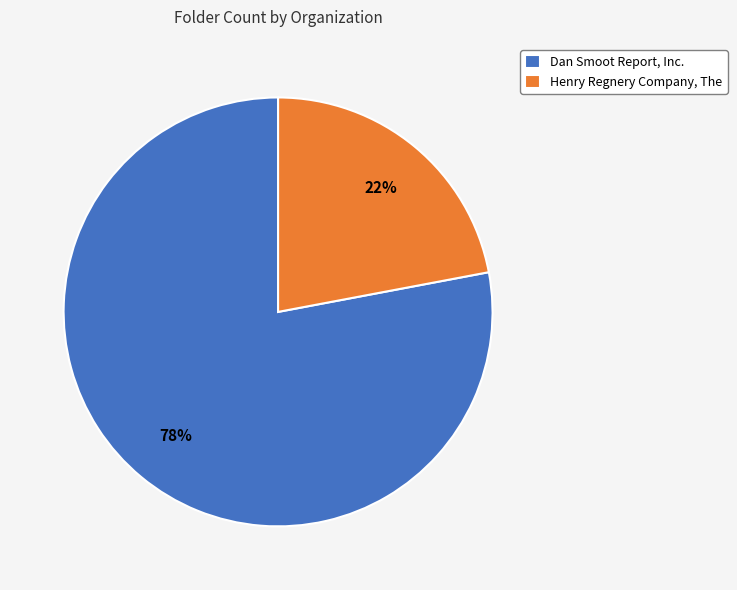

Do Henry Regnery Company, The and Dan Smoot Report, Inc. together represent more than half of the pie?

Yes